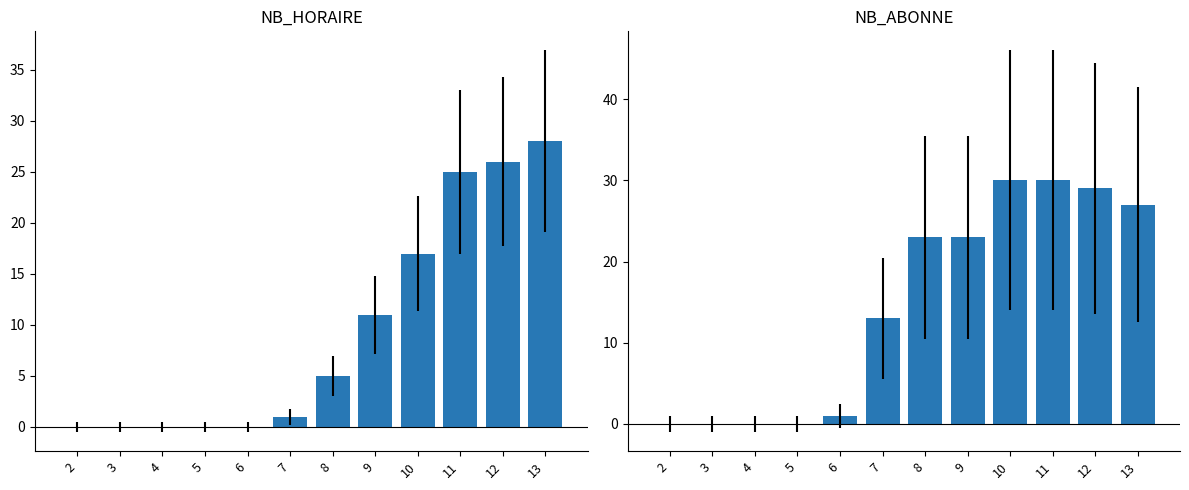

True or false: NB_ABONNE has a value of 0 at 3.

True